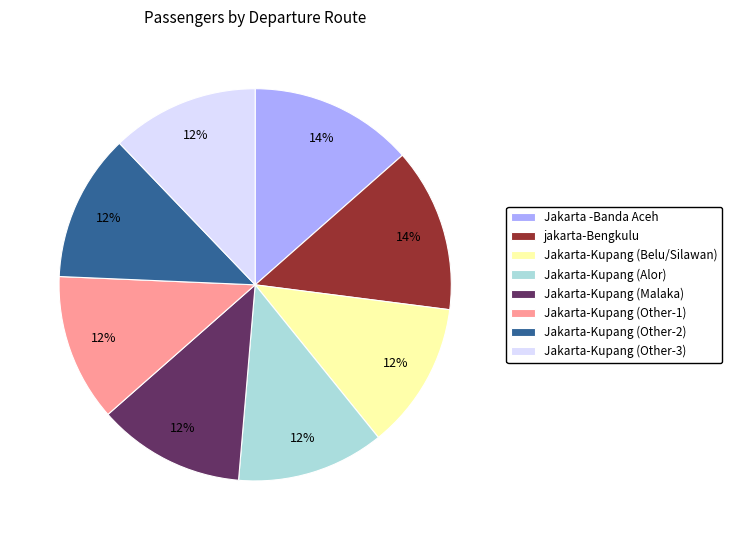

Combined, do Jakarta-Kupang (Other-1) and Jakarta-Kupang (Other-3) account for over 50%?

No